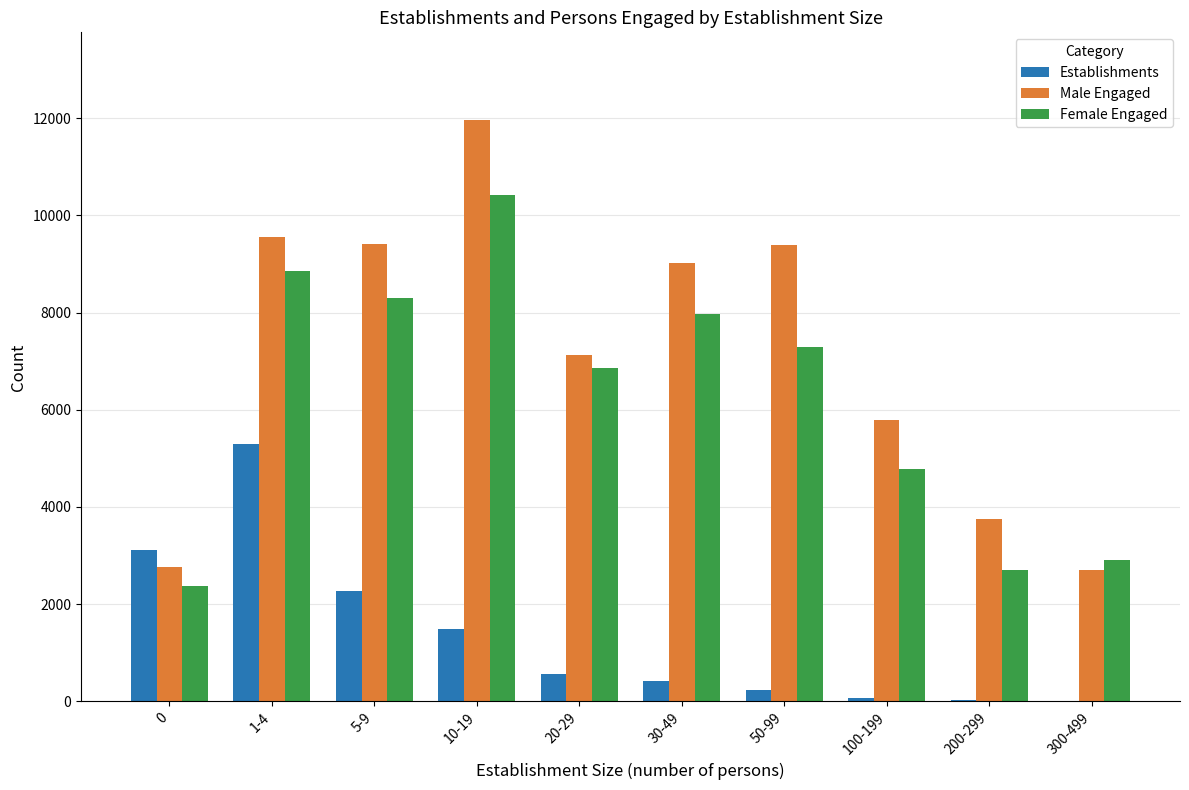

Where is Male Engaged nearest to the value 7337?

20-29